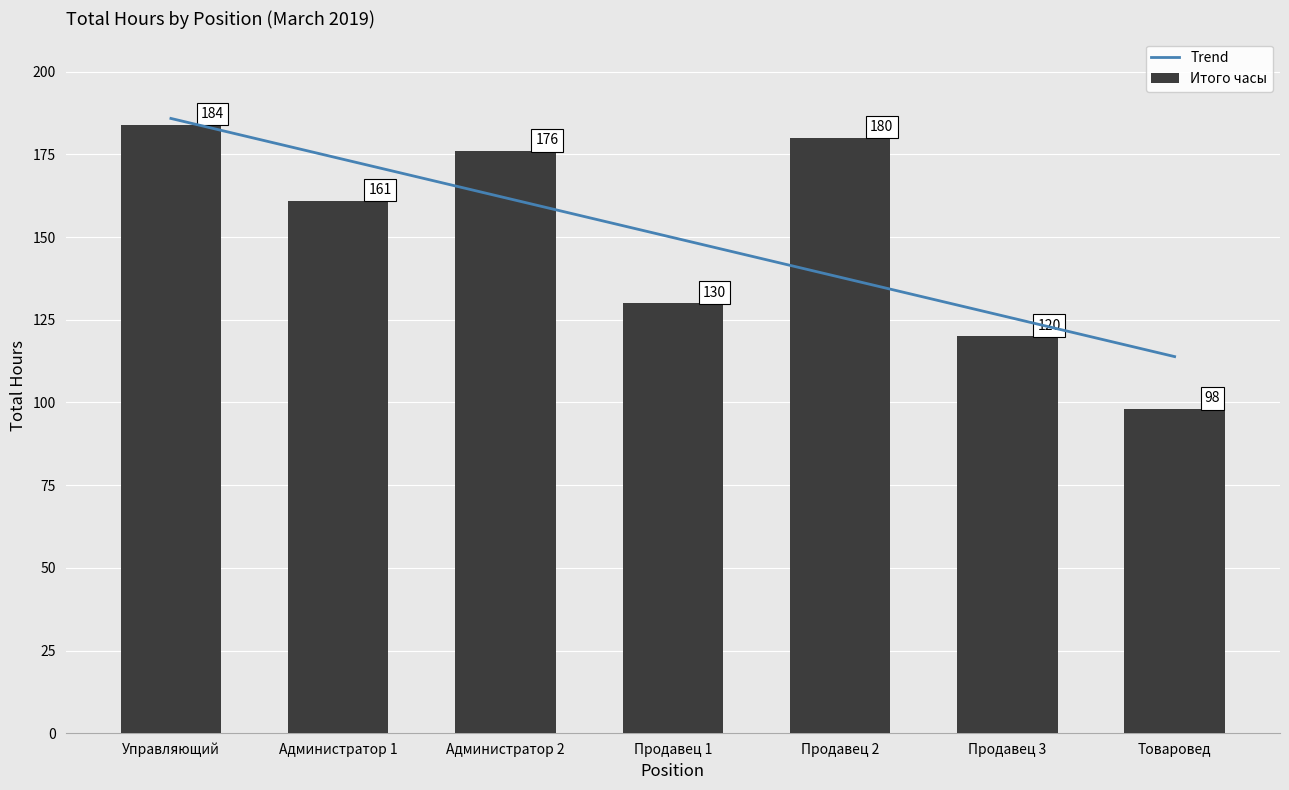

How many data points does each series have?

7